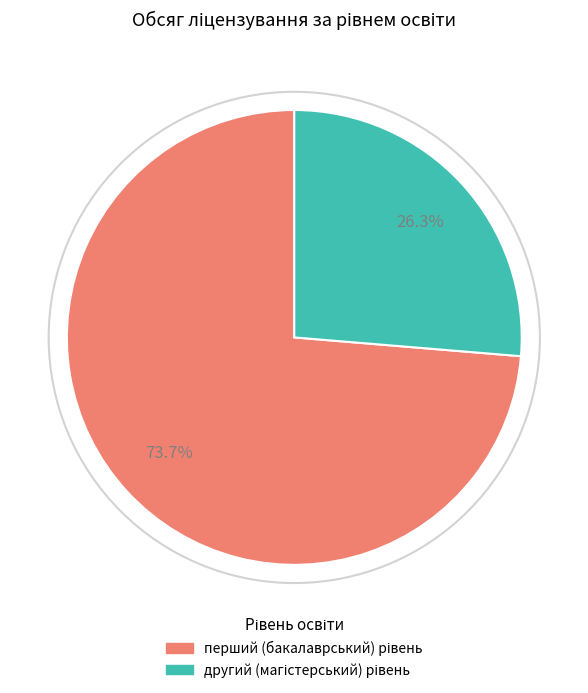

True or false: другий (магістерський) рівень accounts for 26% of the total.

True